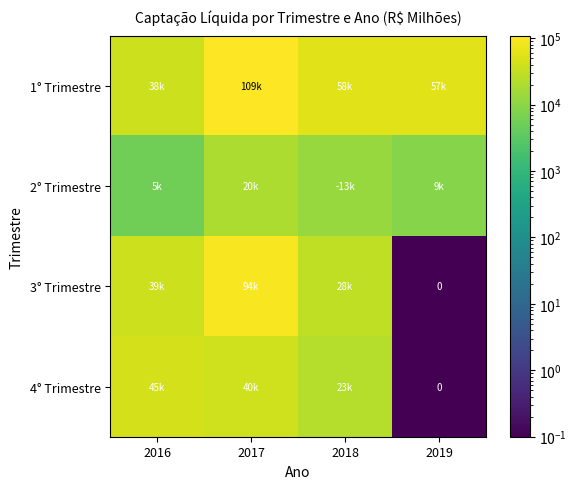

Where does the 4° Trimestre series first go above 39984?

2016